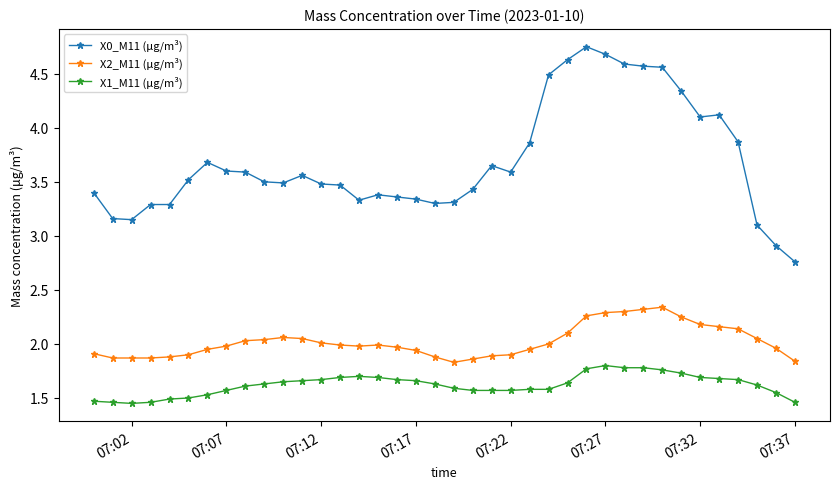

True or false: X2_M11 (μg/m³) has more than 2 points higher than both neighbors.

True